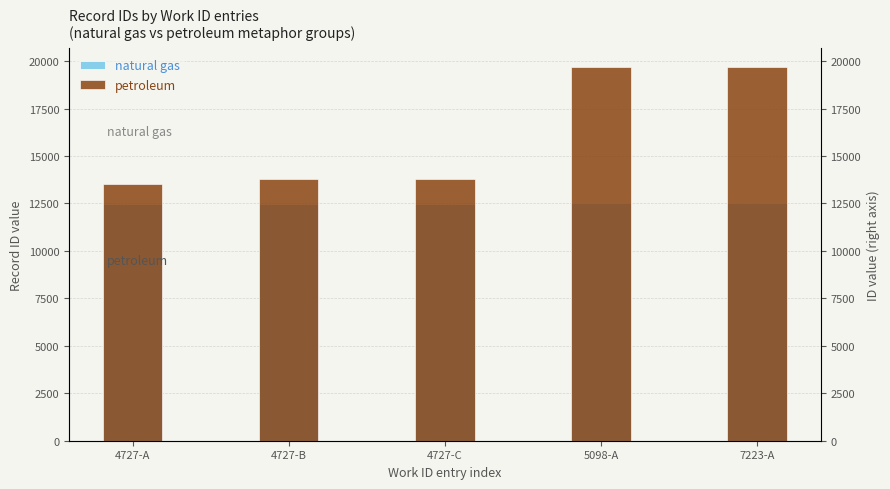

List the series in order of their peak value, lowest first.

natural gas, petroleum